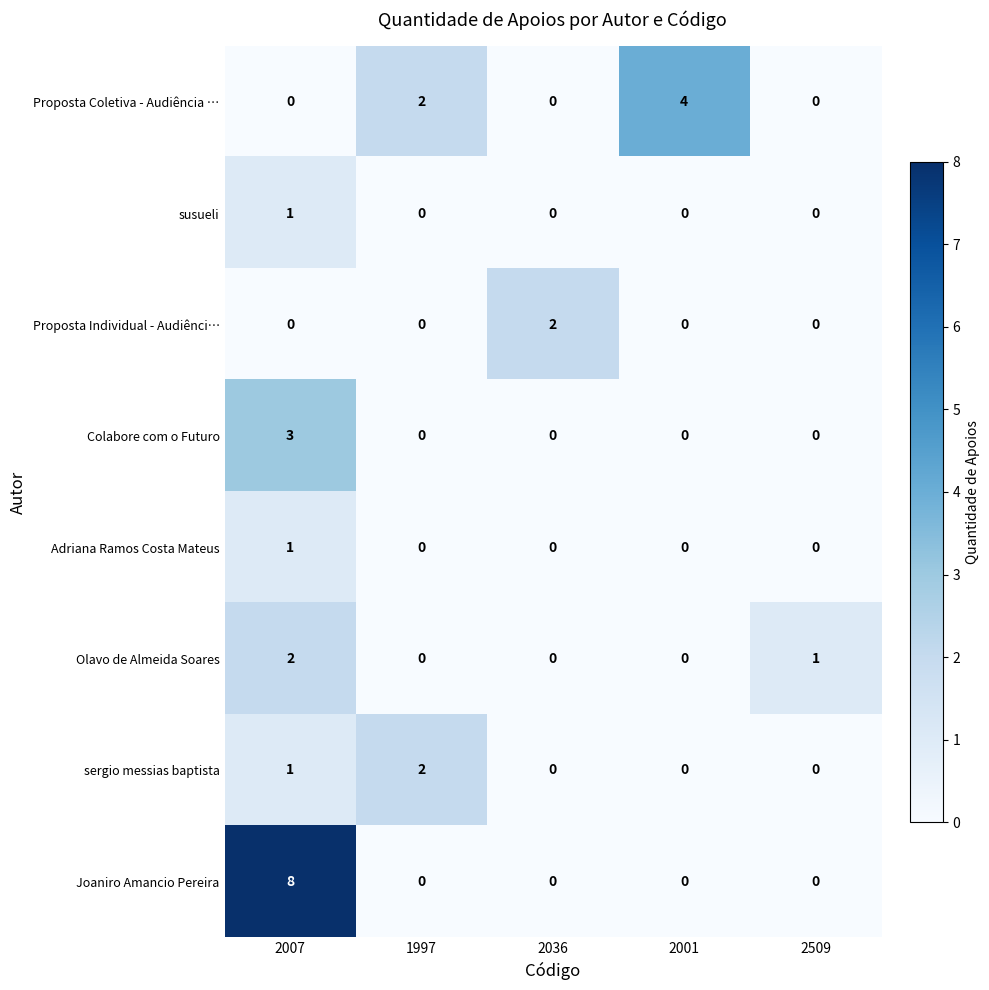

Where is Proposta Coletiva - Audiência … nearest to the value 2?

1997